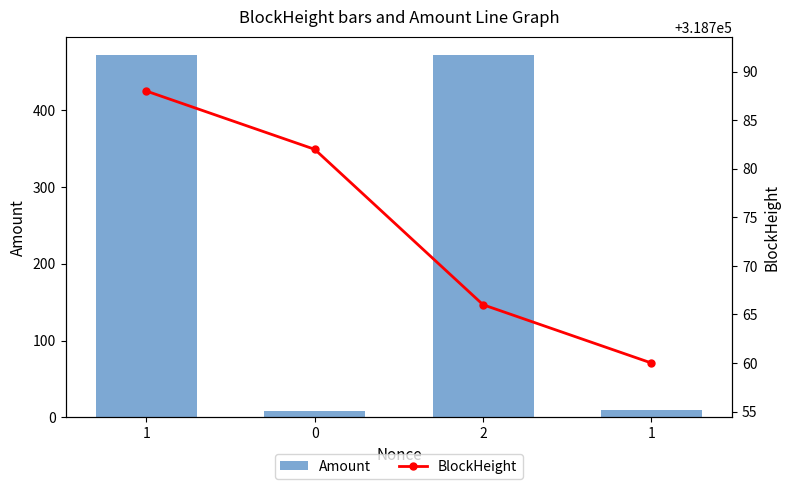

What are all the series names shown in the legend?

Amount, BlockHeight